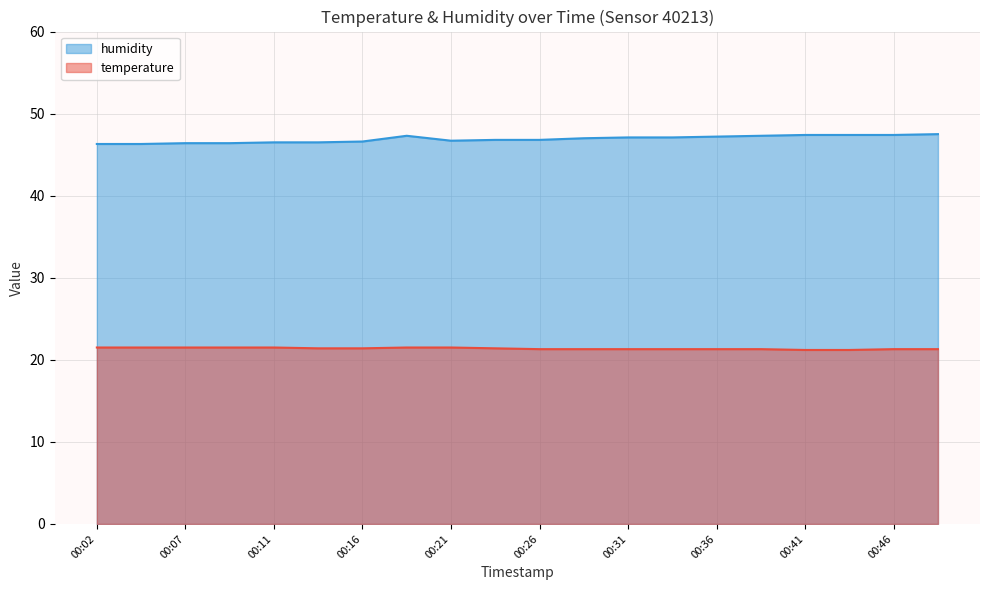

What is the difference between the second highest and second lowest values in the humidity series?

1.1